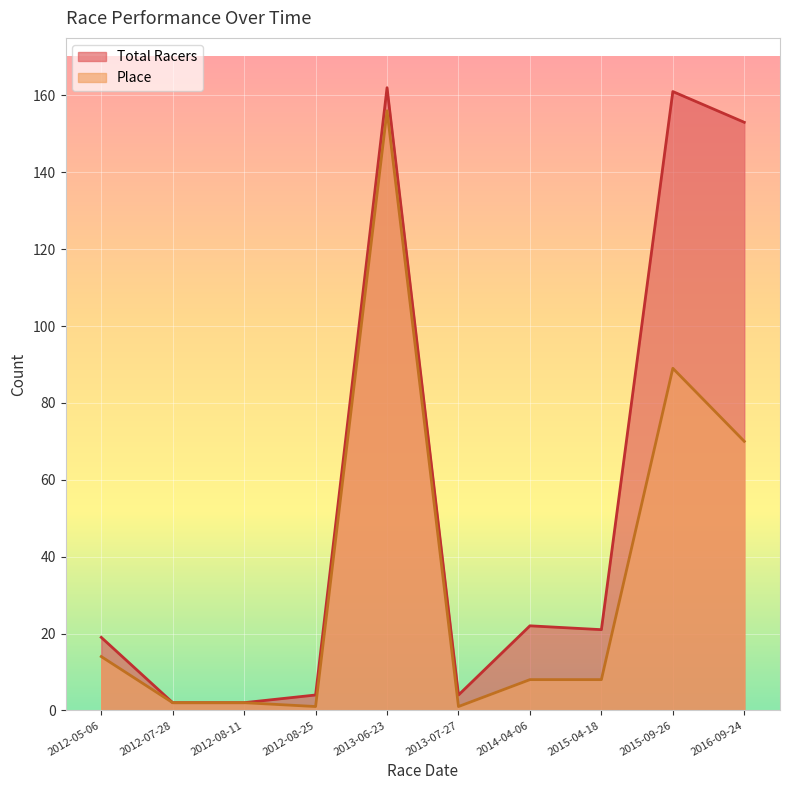

Where is Total Racers nearest to the value 82?

2014-04-06